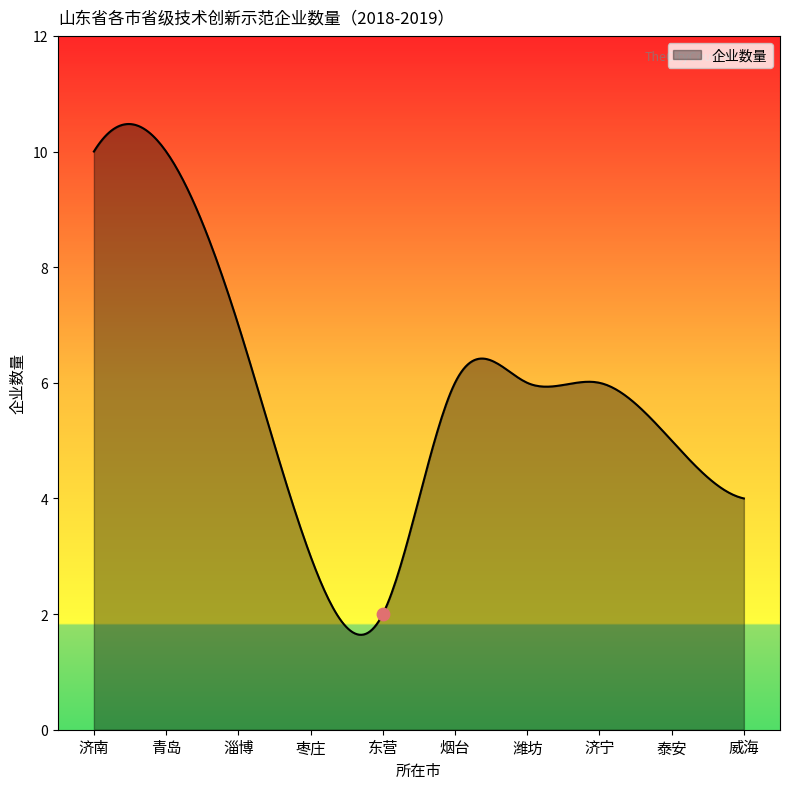

What is the maximum value for 企业数量?

10.5